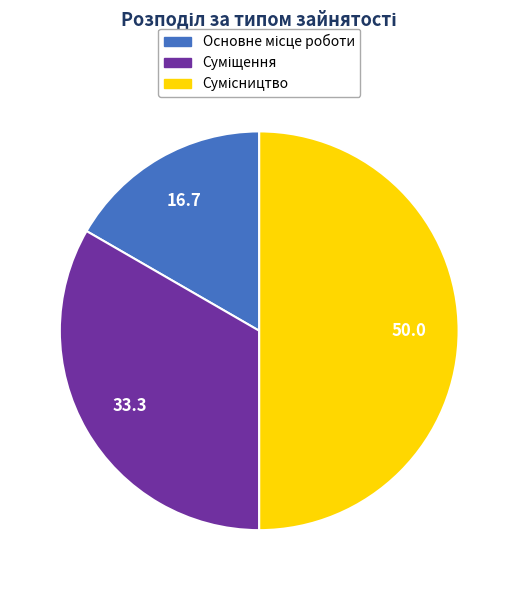

How many slices are in this pie chart?

3